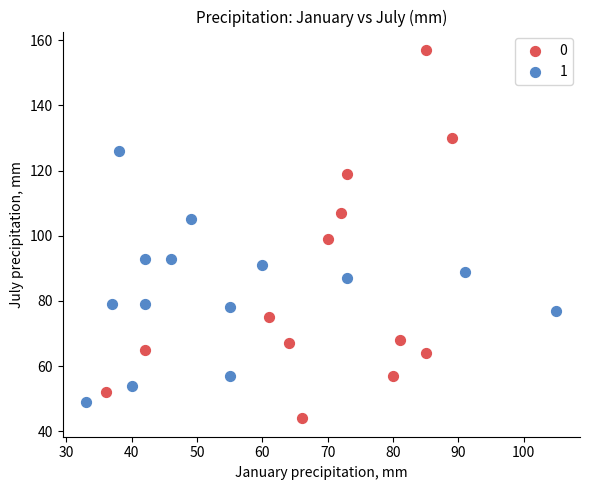

Which series contains the lowest Y value?

0